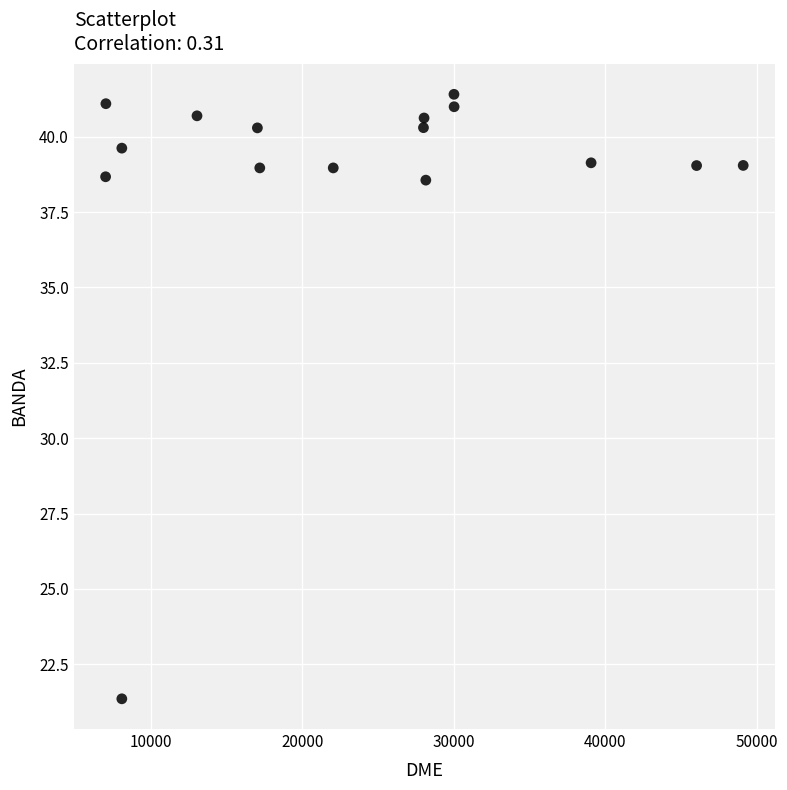

What is the range of X values (max minus min)?

42093.0